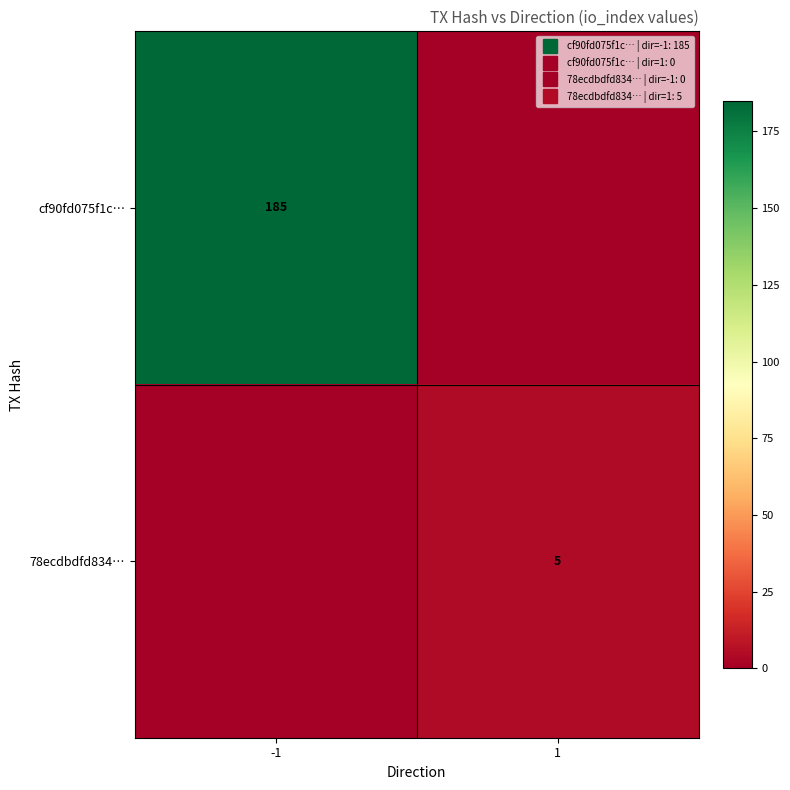

List the series in order of their peak value, lowest first.

78ecdbdfd834…, cf90fd075f1c…